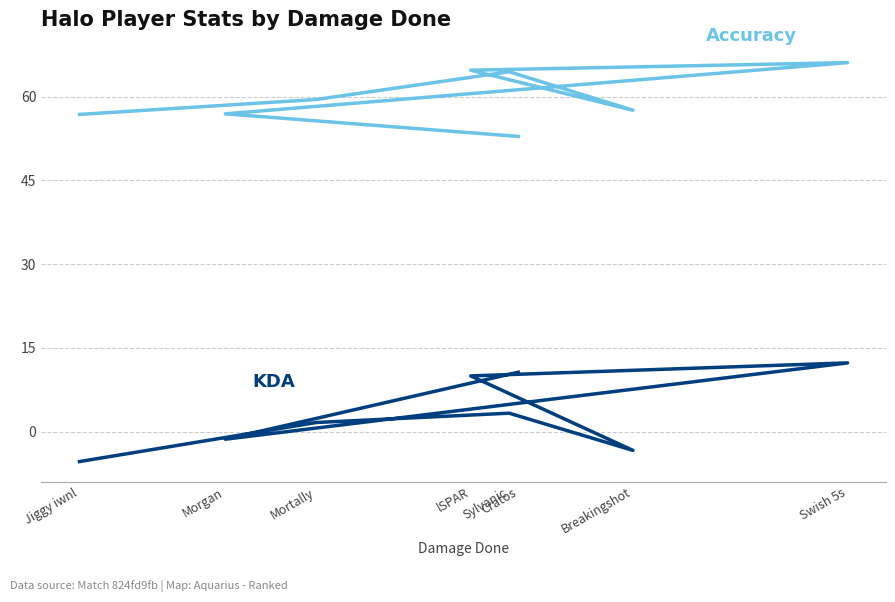

Reading left to right, list all the values displayed in this chart.

Accuracy: Cratos=52.9	Morgan=56.9	Swish 5s=66.1	lSPAR=64.7	Breakingshot=57.5	Sylvanic=64.4	Mortally=59.5	Jiggy iwnl=56.8
KDA: Cratos=10.7	Morgan=-1.3	Swish 5s=12.3	lSPAR=10.0	Breakingshot=-3.3	Sylvanic=3.3	Mortally=1.7	Jiggy iwnl=-5.3